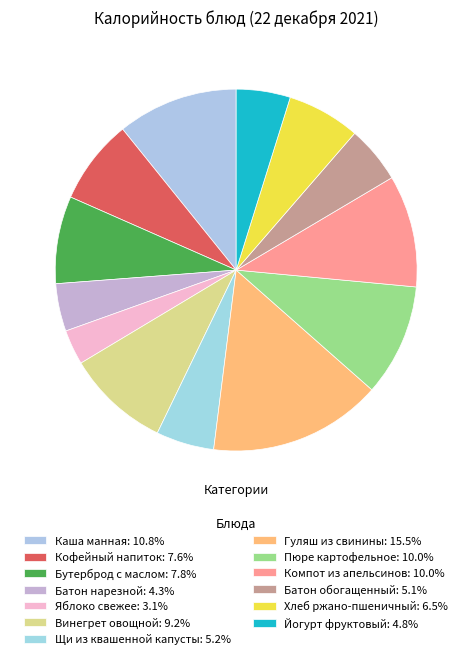

Is it true that Гуляш из свинины is 24% of the pie?

False